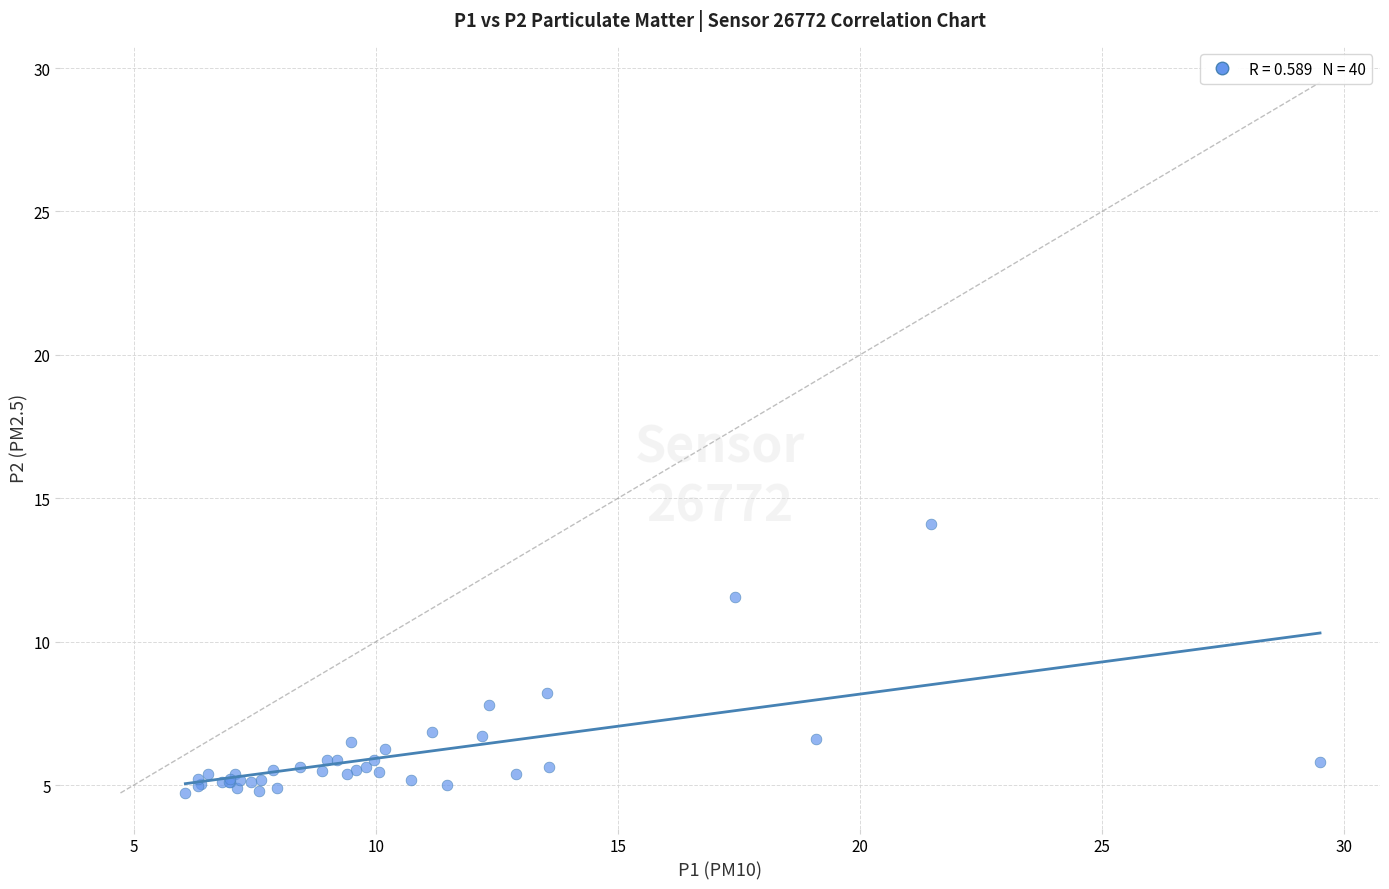

What Y value in the scatter plot is closest to 9?

8.2